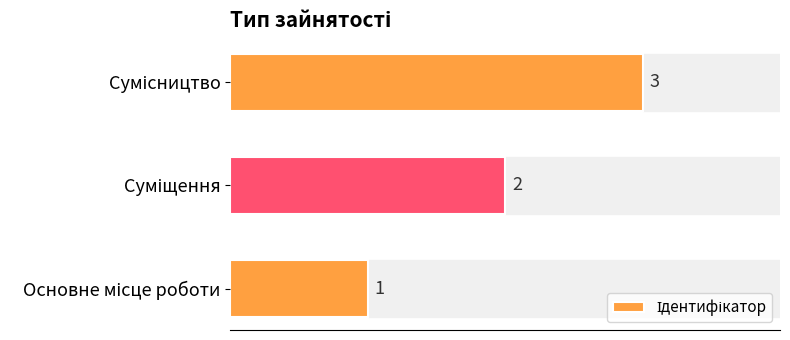

What is the greatest value displayed?

3